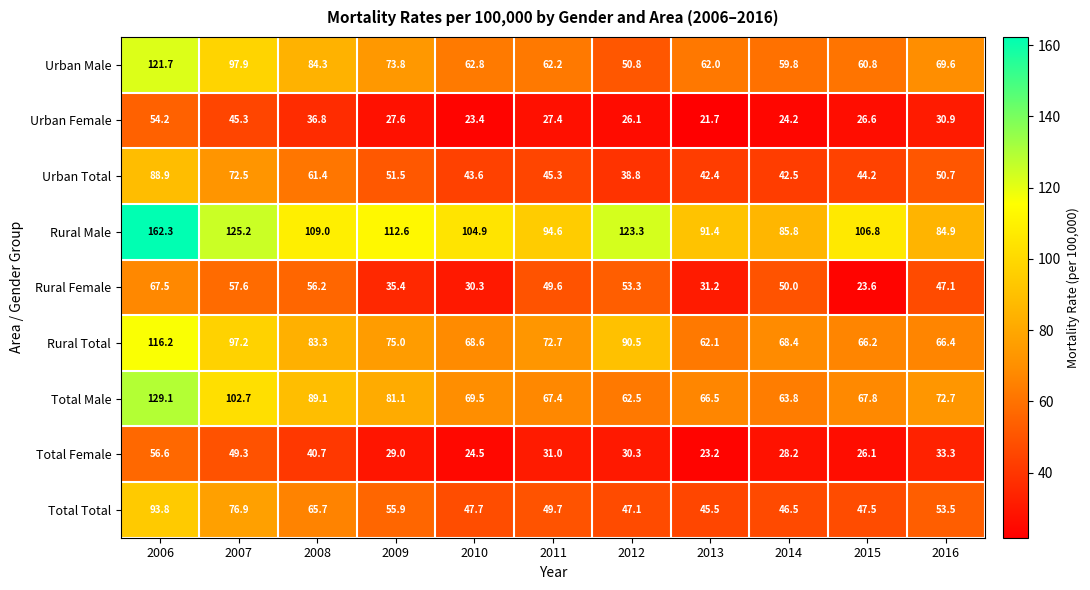

The value of Rural Female at 2006 is 67.5. True or false?

True